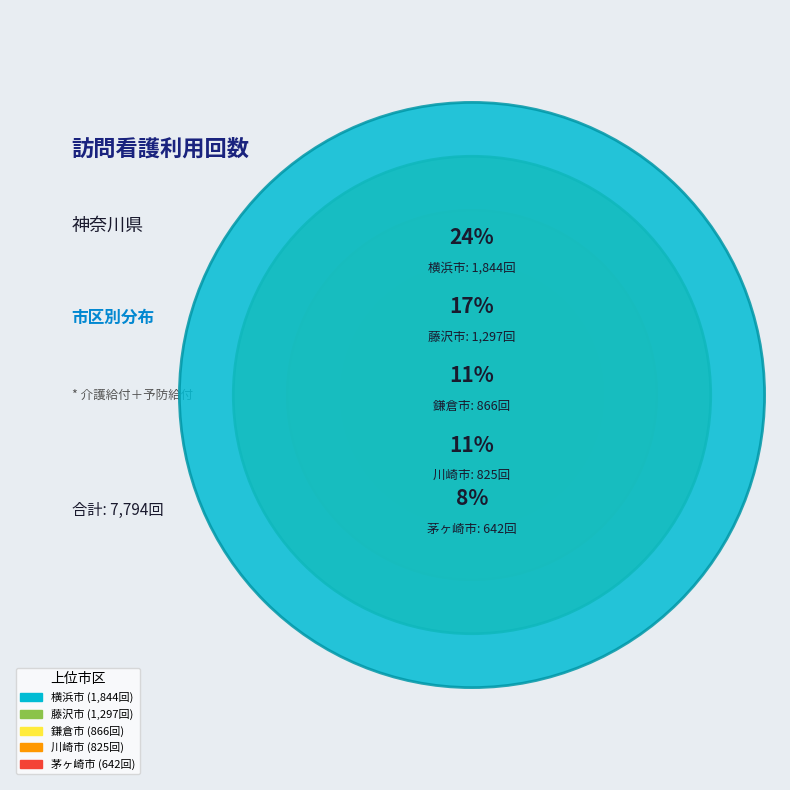

Does 横浜市 represent more than half of the total?

No